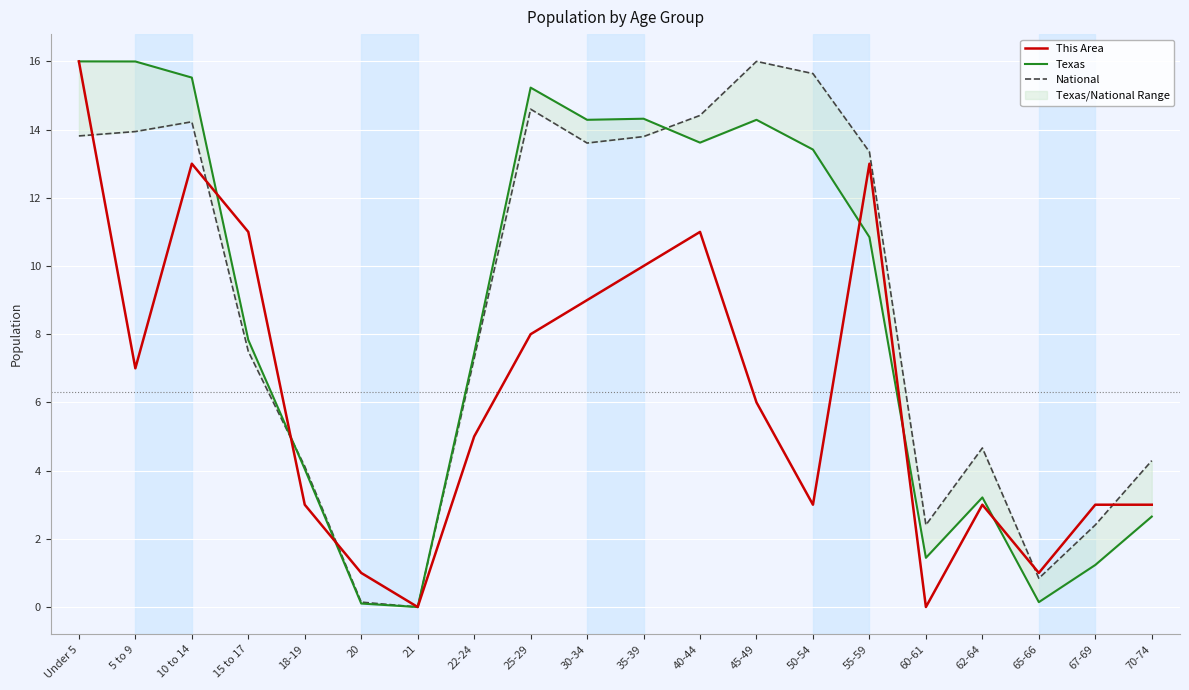

The This Area series shows 1.0 at 20. True or false?

True